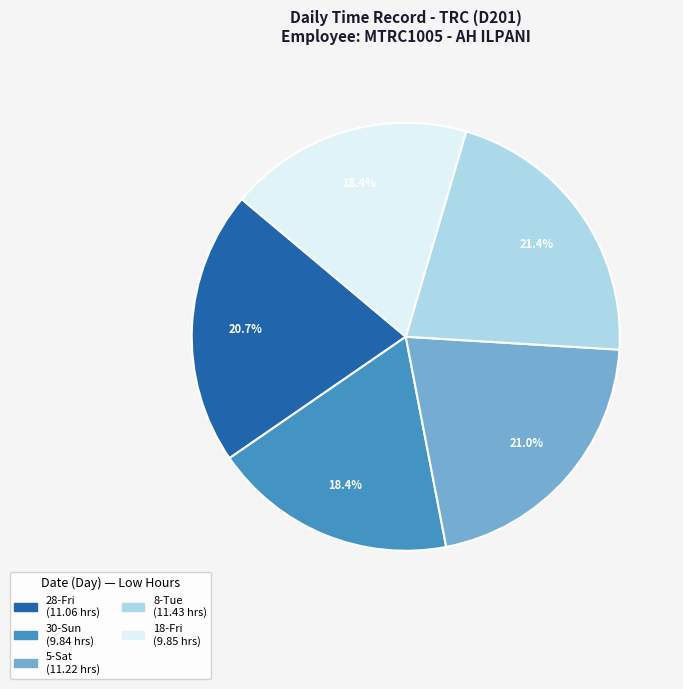

Is there any slice that represents more than half of the pie?

No